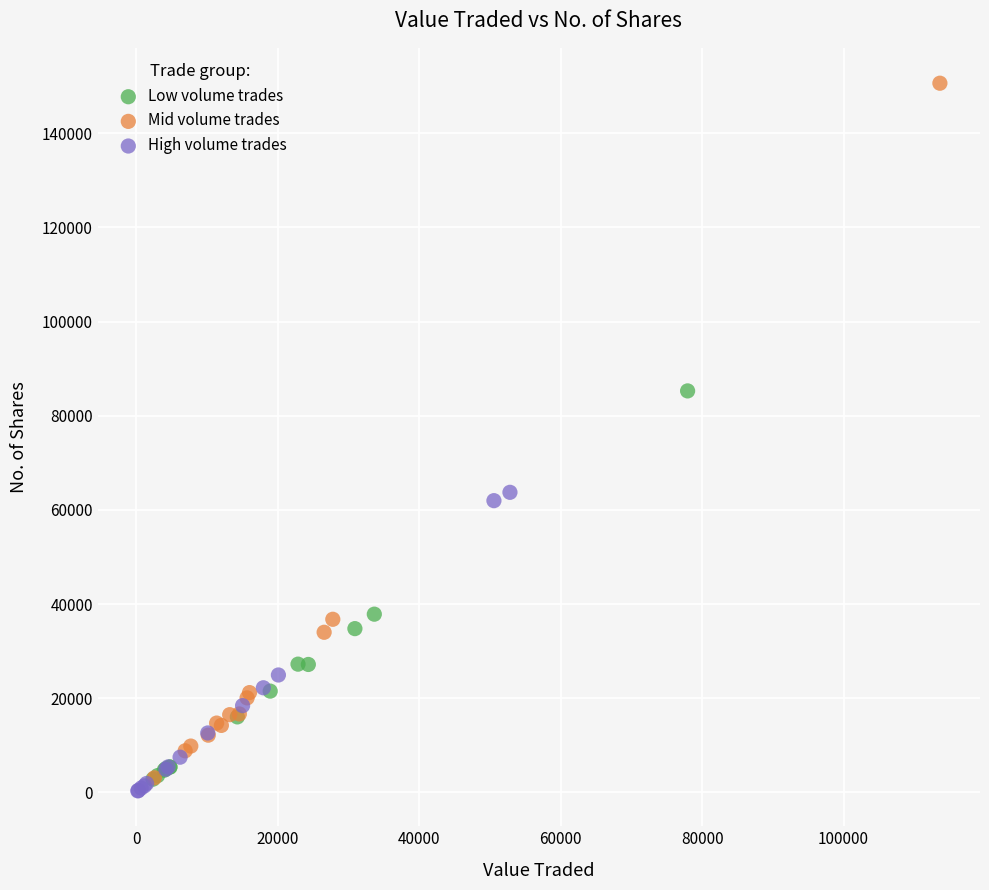

Which series has the widest spread of Y values?

Mid volume trades